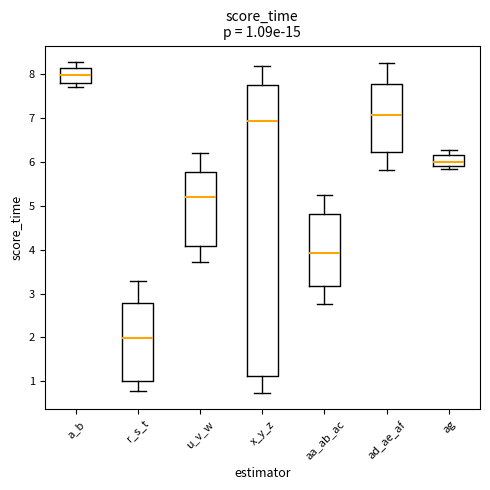

Which box is the tallest, from its lower edge to its upper edge?

x_y_z